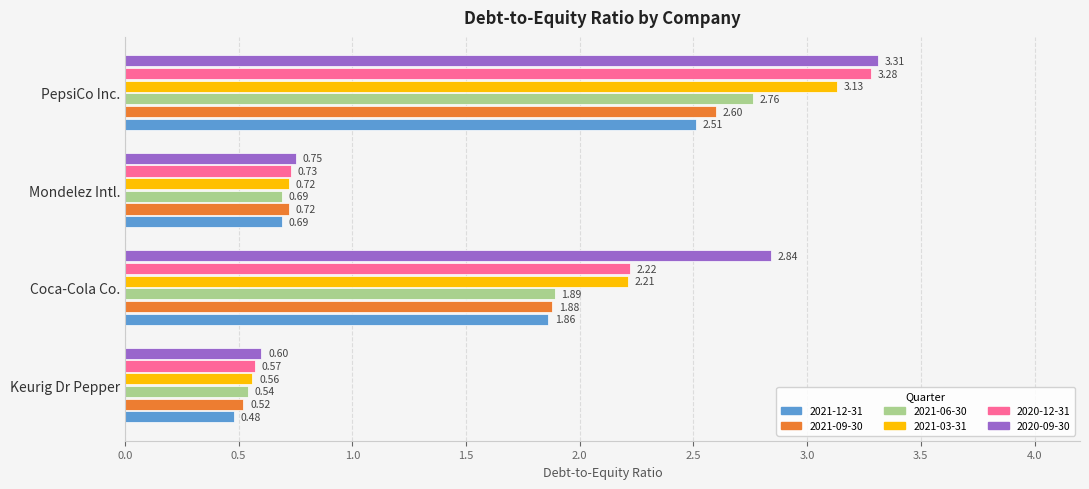

List the labels in order of 2021-06-30 value, largest first.

PepsiCo Inc., Coca-Cola Co., Mondelez Intl., Keurig Dr Pepper